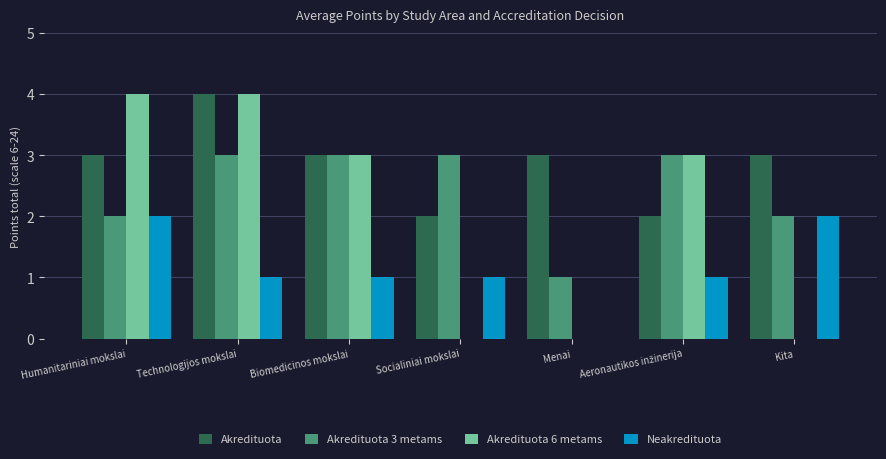

What is the total value across all series at Socialiniai mokslai?

6